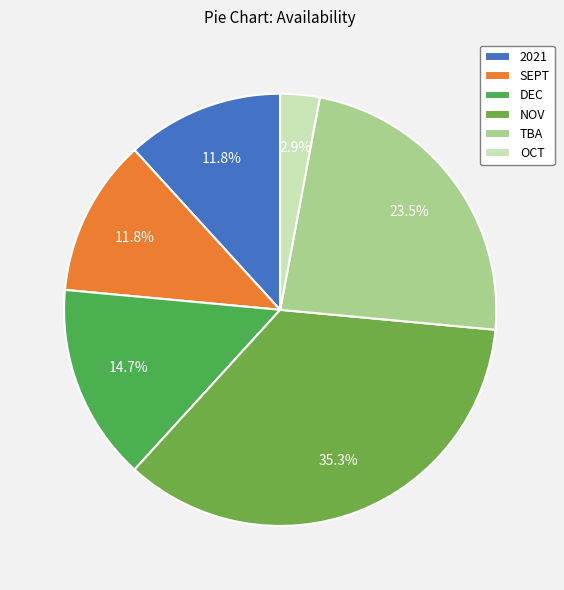

How many slices are in this pie chart?

6